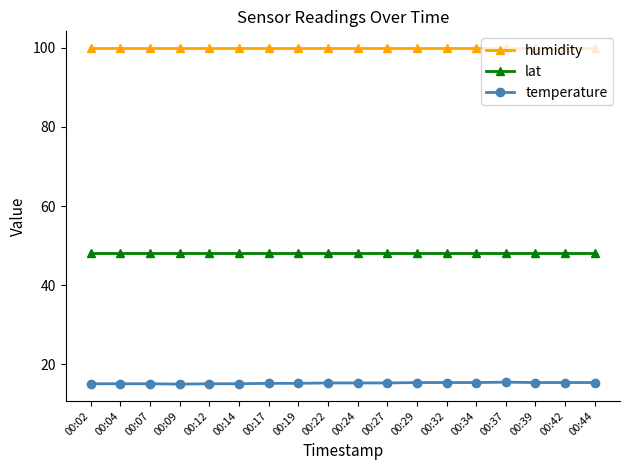

What is the difference between the highest and lowest values at 00:09?

84.9